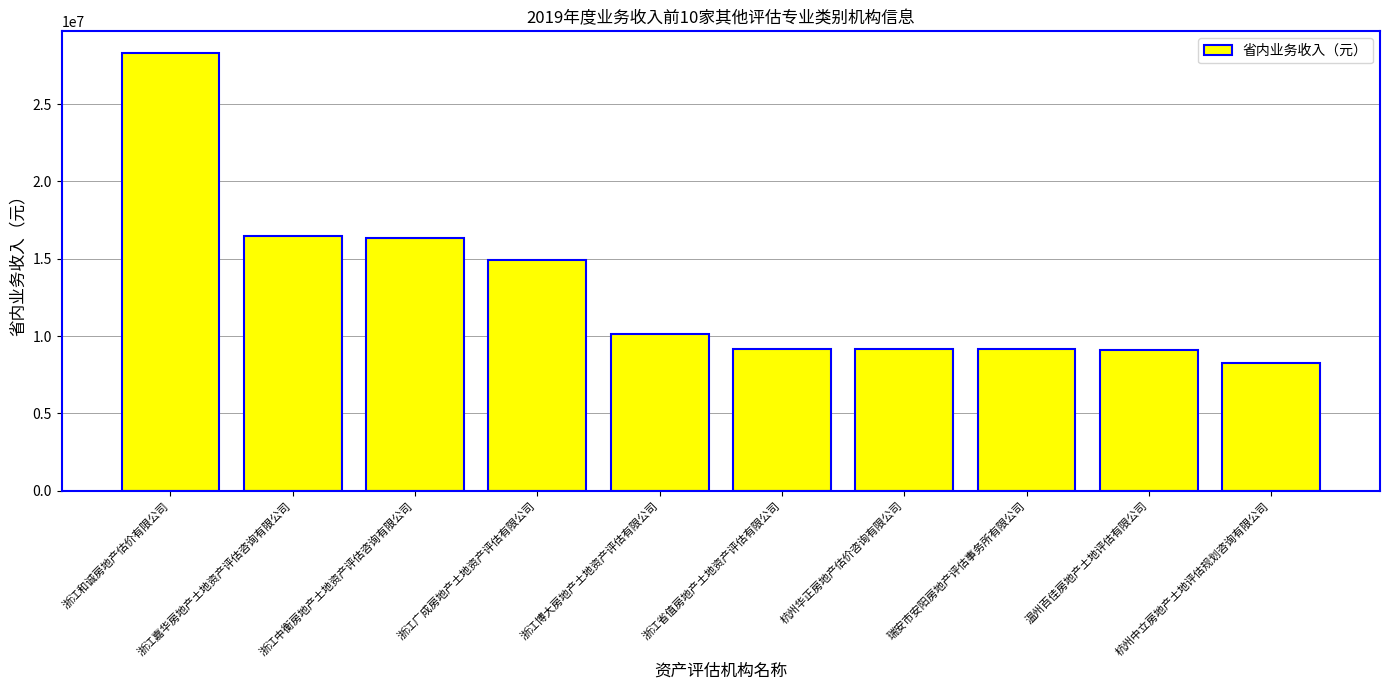

What is the average value?

13108794.2